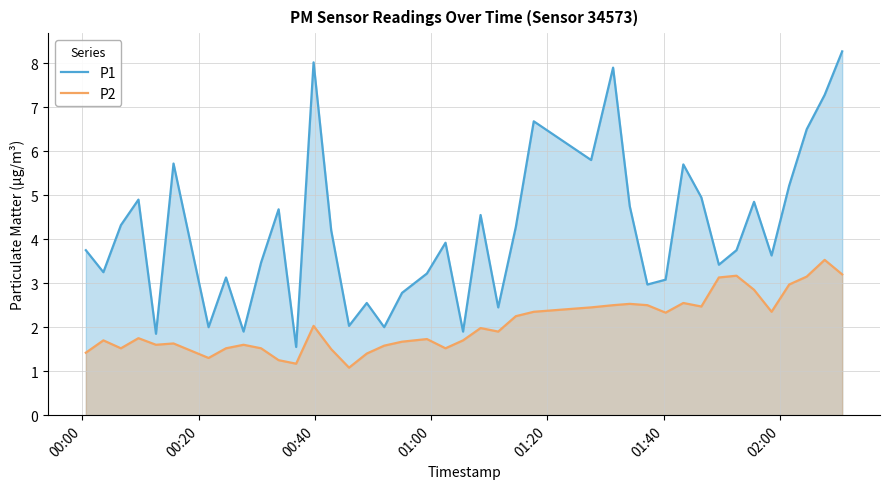

Rank the series by their average value, from lowest to highest.

P2, P1